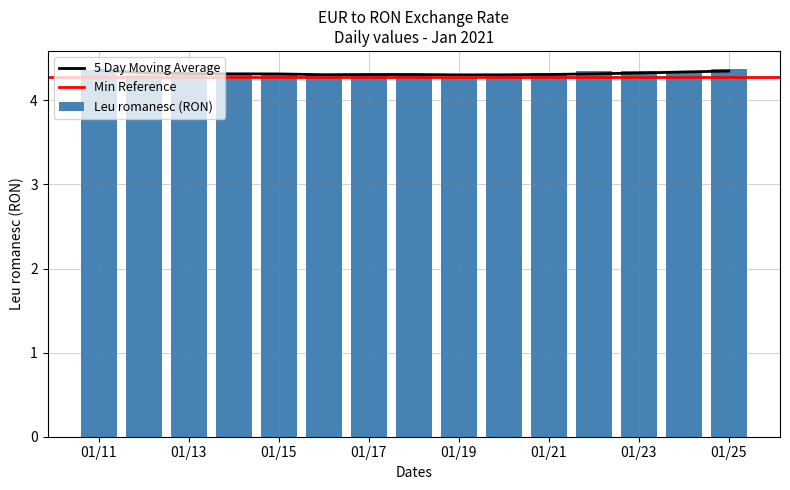

What is the sum of all Leu romanesc (RON) values?

64.8